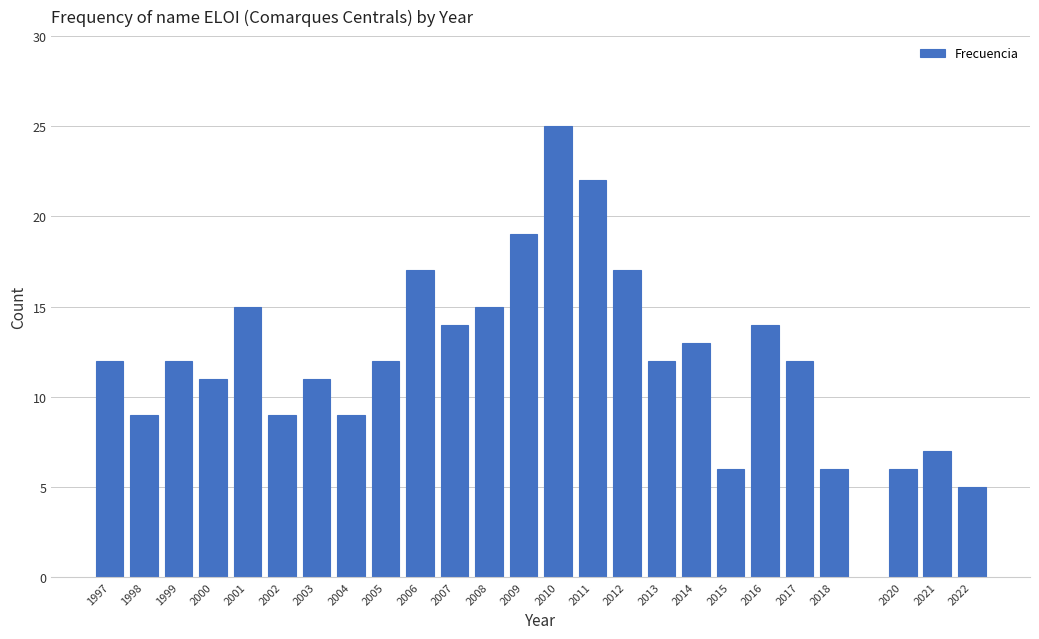

Reading left to right, what are all the values shown in this chart?

12	9	12	11	15	9	11	9	12	17	14	15	19	25	22	17	12	13	6	14	12	6	6	7	5